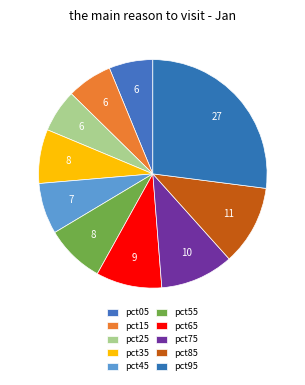

Do pct65 and pct95 together represent more than half of the pie?

No